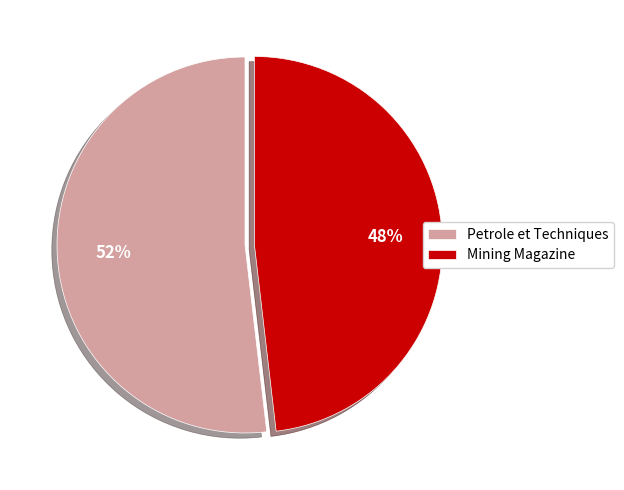

To the nearest percent, what is the difference between the largest and smallest slice percentages?

4%